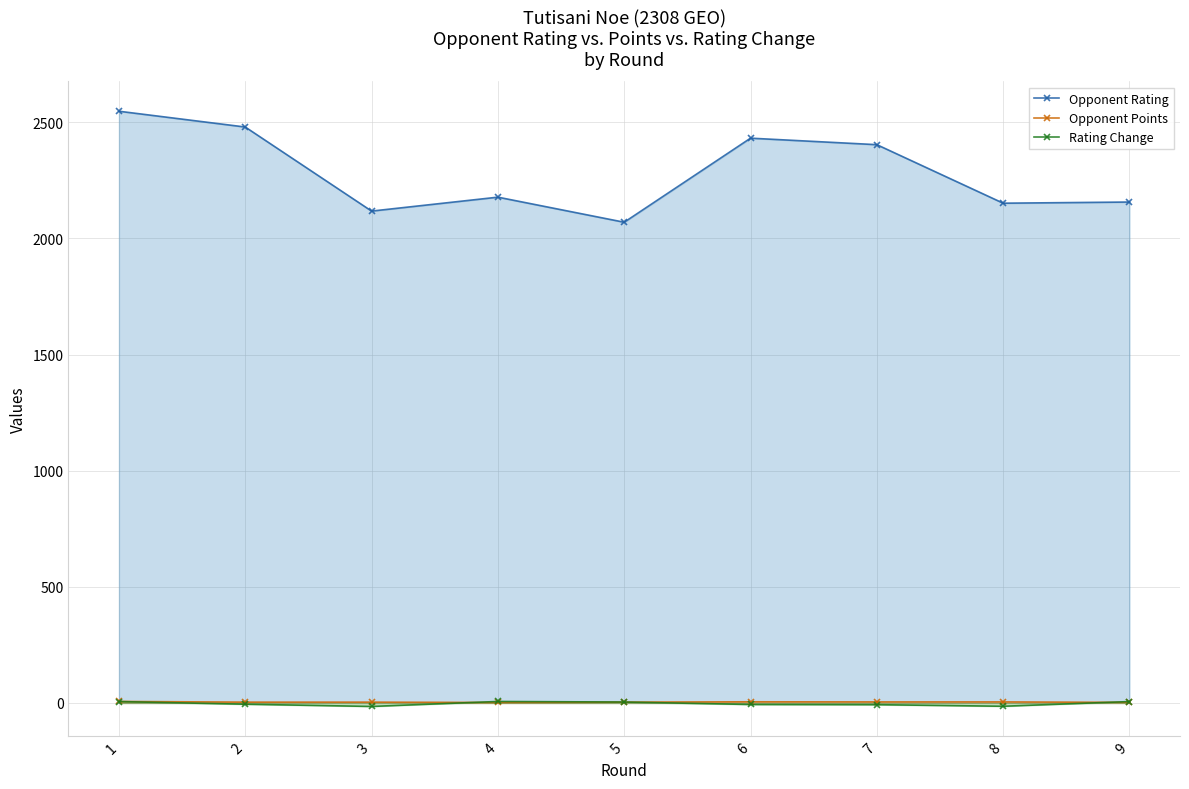

Which category has the highest value across all series?

1